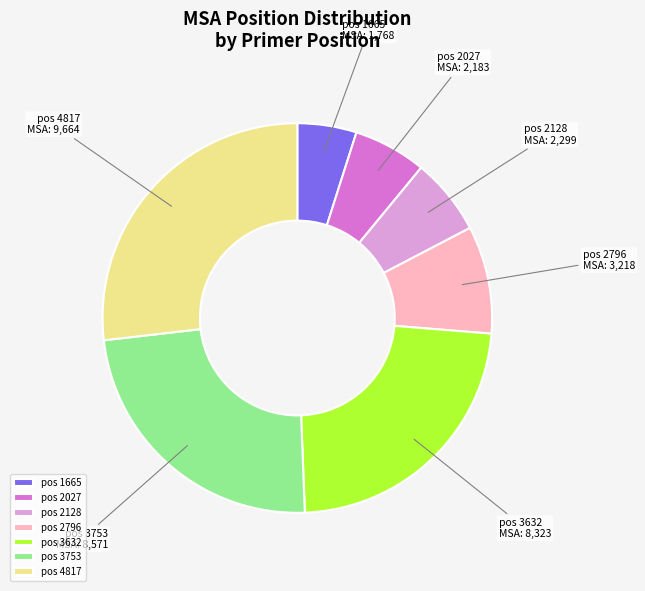

Between pos 2128 and pos 4817, which is larger?

pos 4817